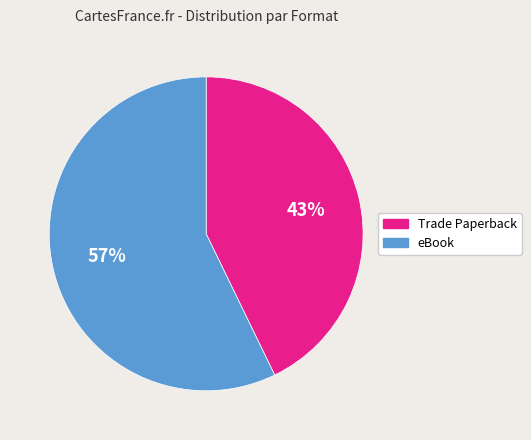

Is it true that eBook is 57% of the pie?

True